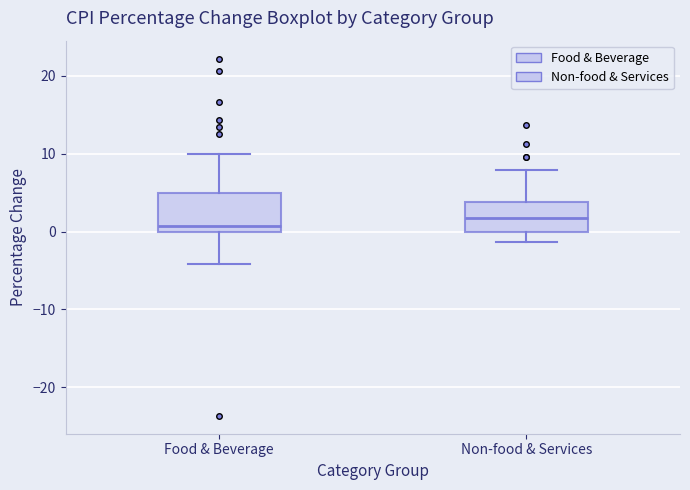

Where is the upper edge of the box for Non-food & Services on the y-axis? The values are not printed on the chart, so give them approximately, as read against the axis.

4